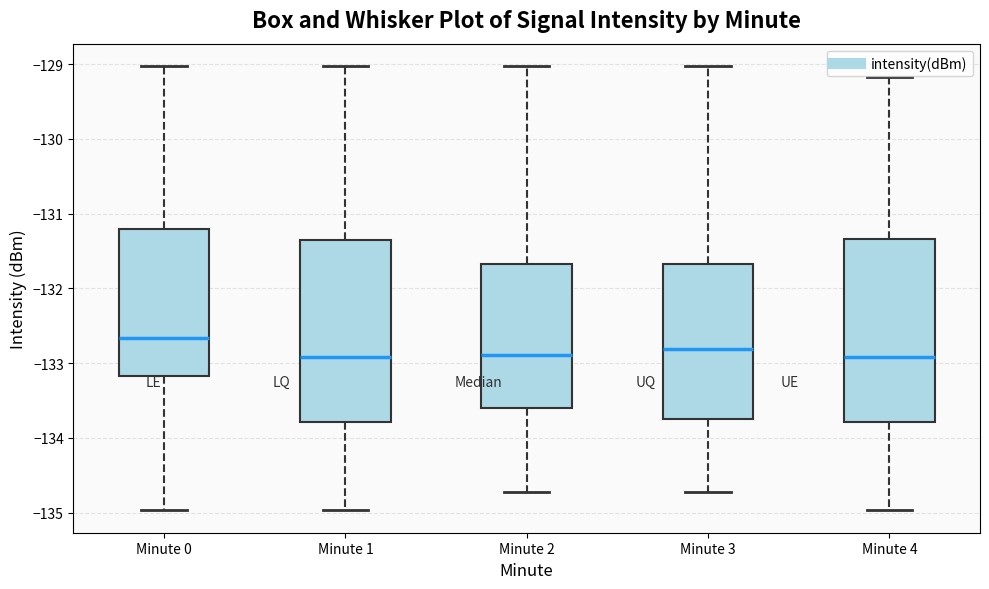

Reading left to right, transcribe this box plot: for each box, give where its median line is, the range the box spans, and where its two whiskers end, as read against the y-axis. The values are not printed on the chart, so give them approximately, as read against the axis.

Minute 0: median -132.7, box -133.2 to -131.2, whiskers -135.0 to -129.0
Minute 1: median -132.9, box -133.8 to -131.4, whiskers -135.0 to -129.0
Minute 2: median -132.9, box -133.6 to -131.7, whiskers -134.7 to -129.0
Minute 3: median -132.8, box -133.7 to -131.7, whiskers -134.7 to -129.0
Minute 4: median -132.9, box -133.8 to -131.3, whiskers -135.0 to -129.2